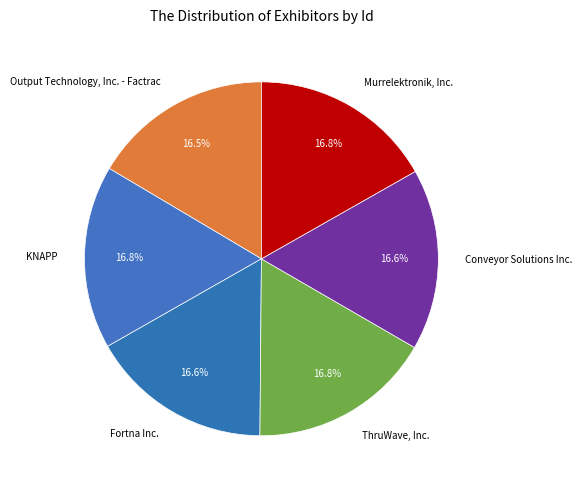

The Murrelektronik, Inc. slice represents 29% of the pie. True or false?

False